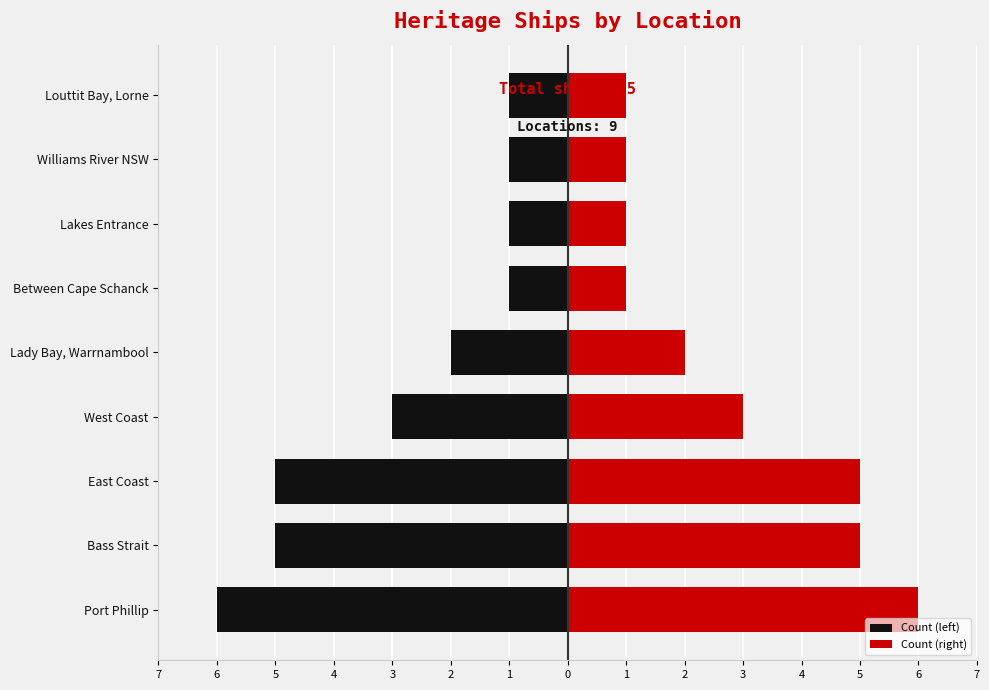

What is the average value of the Count (left) series?

-3